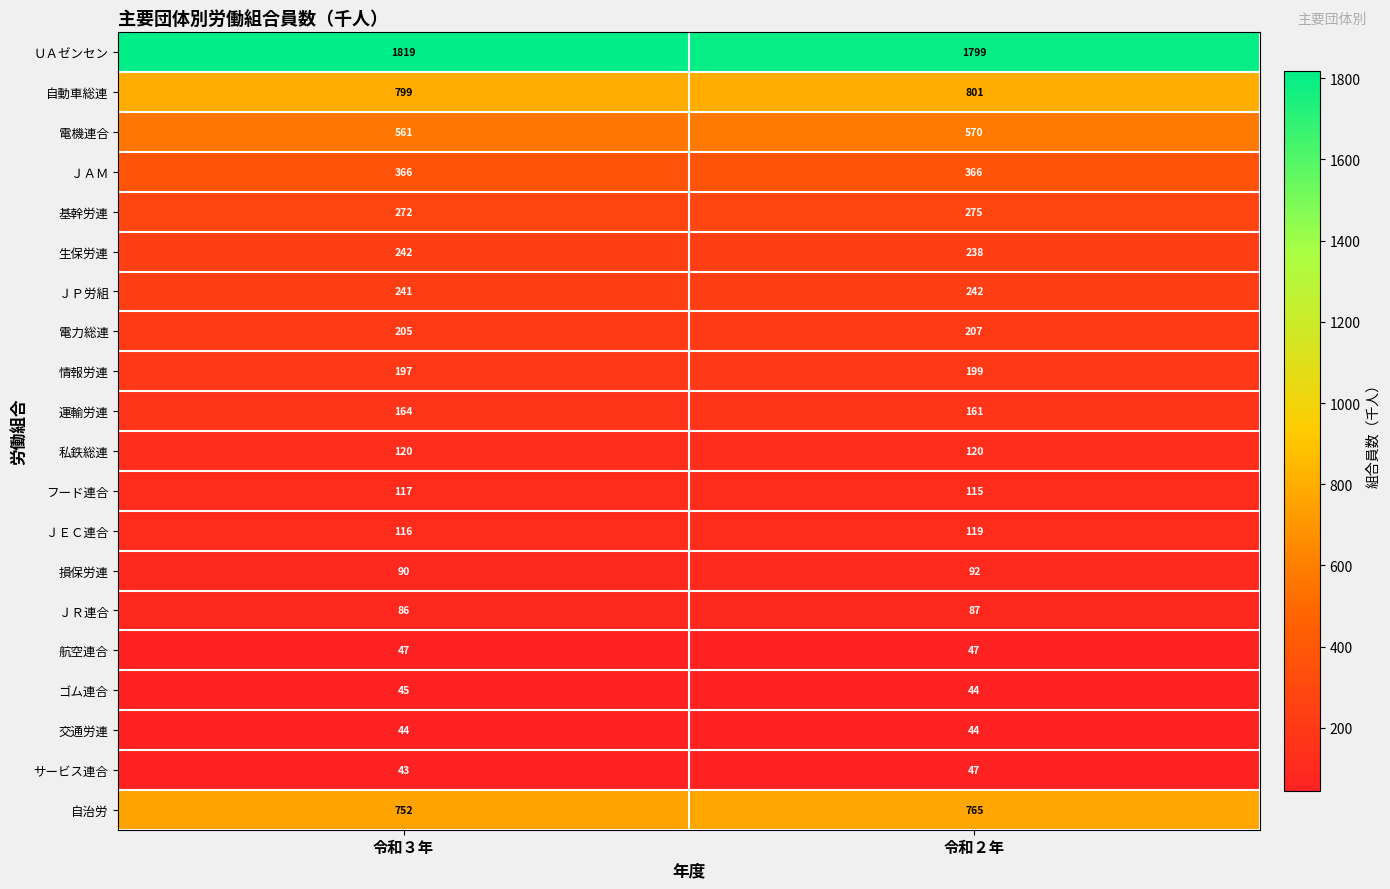

Which category has the highest value in the ＵＡゼンセン series?

令和３年